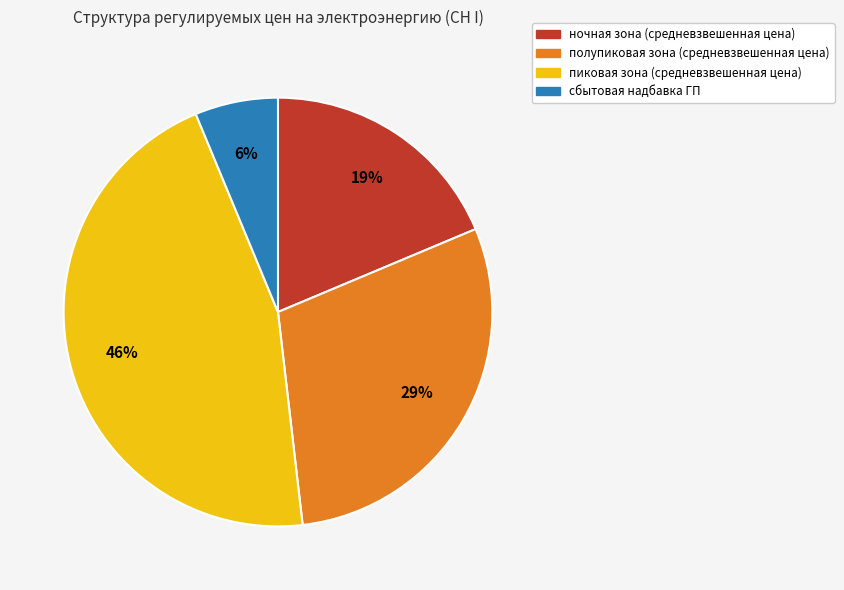

To the nearest percent, what is the difference between the полупиковая зона (средневзвешенная цена) and сбытовая надбавка ГП slice percentages?

23%